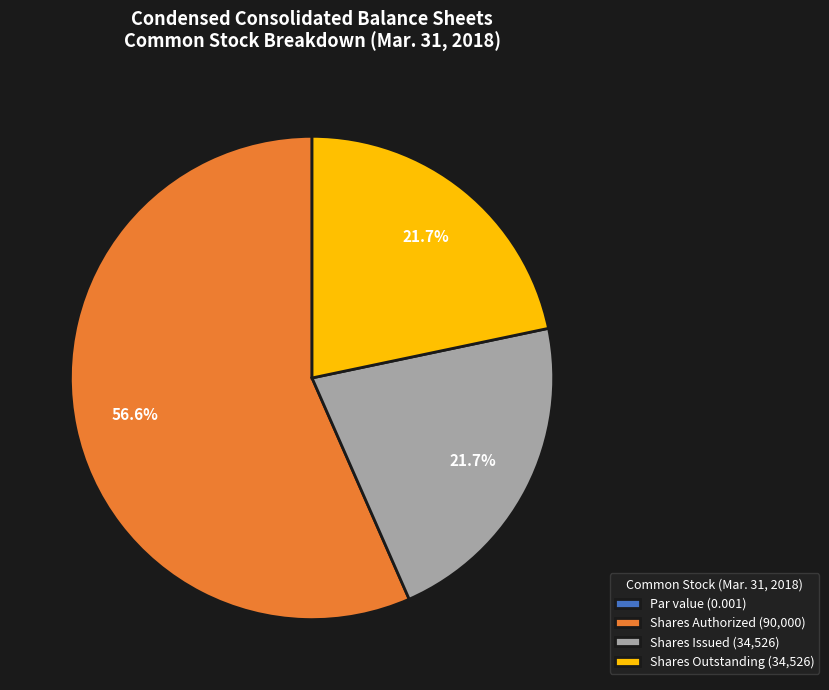

What is the ratio of the value at Shares Issued (34,526) to the value at Shares Authorized (90,000)?

0.4